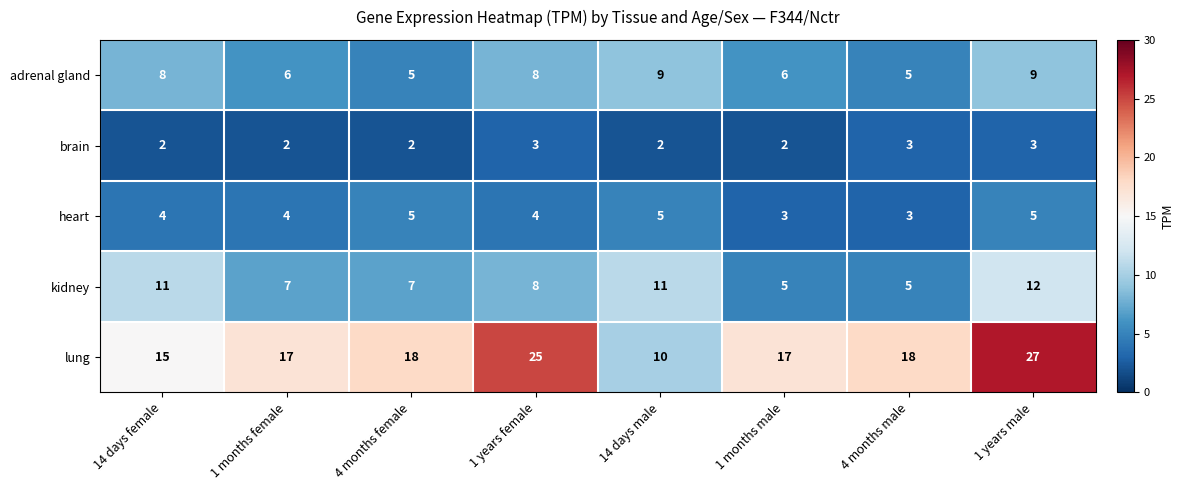

How many categories are shown in the chart?

8